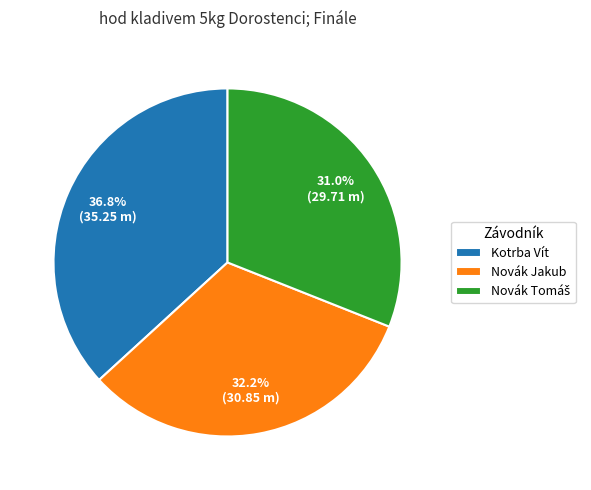

Does Kotrba Vít represent more than half of the total?

No